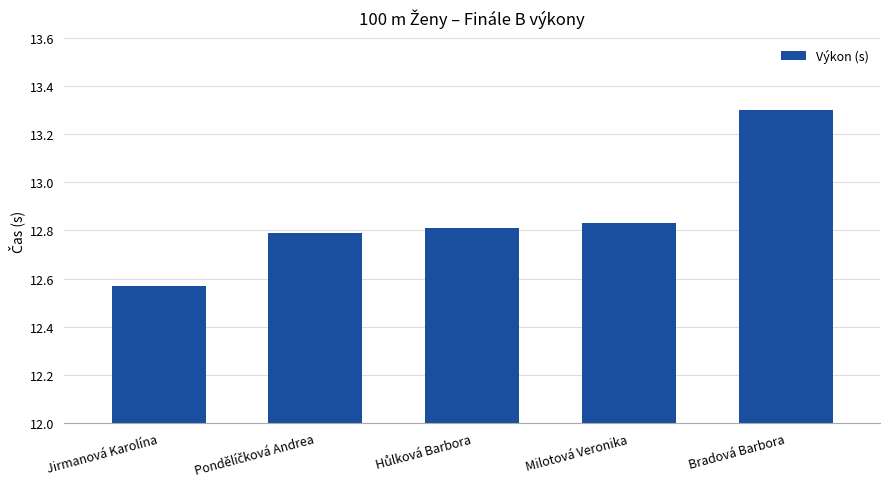

How many data points does each series have?

5